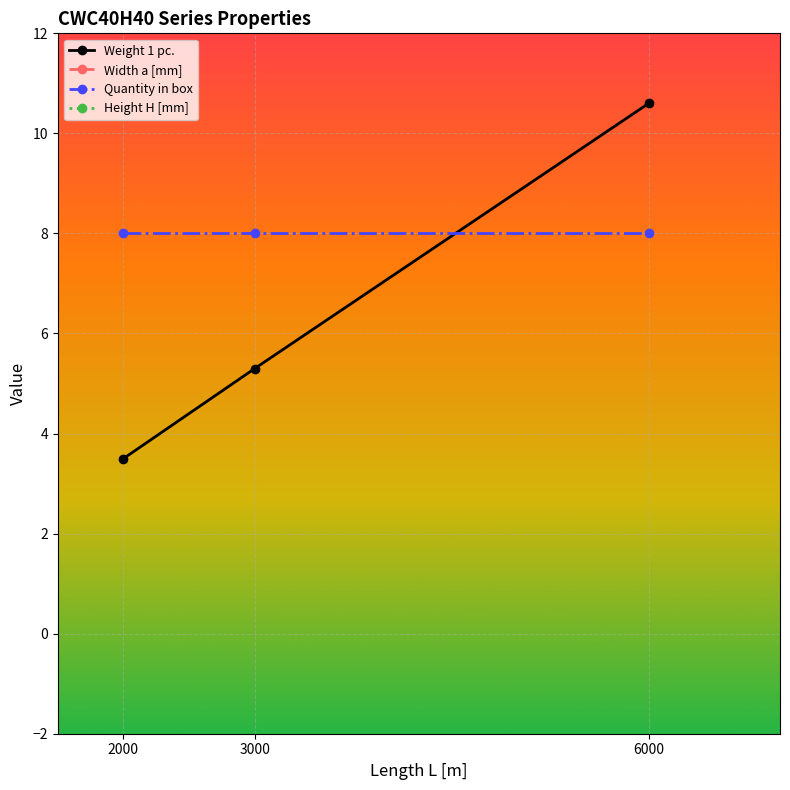

How many categories are shown in the chart?

3